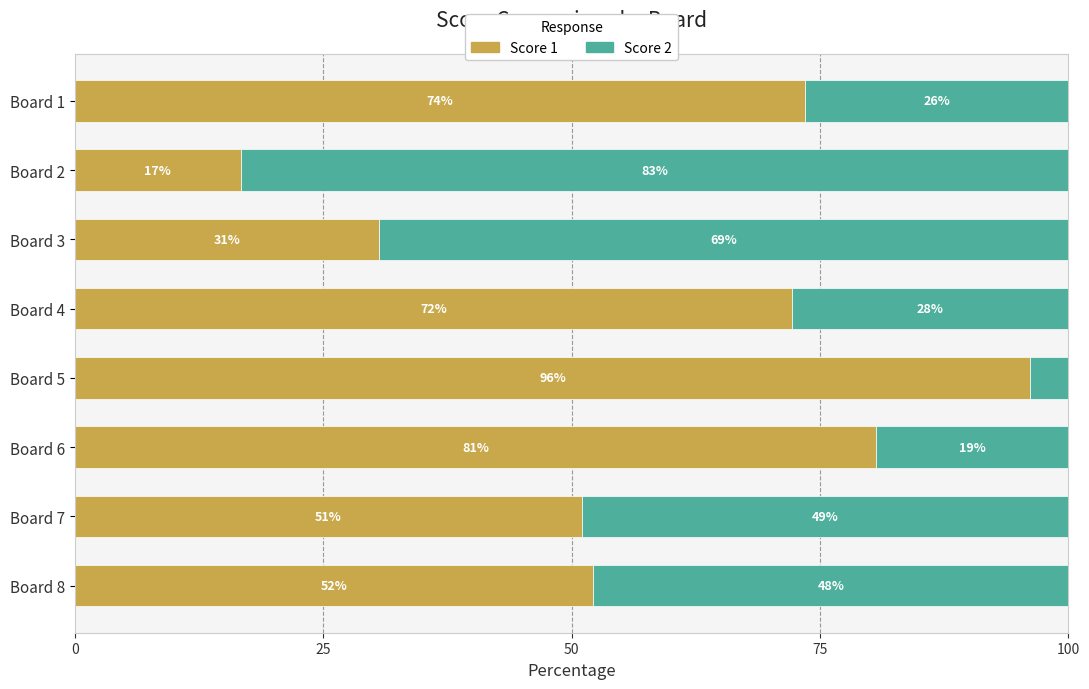

Where is Score 1 nearest to the value 56?

Board 8